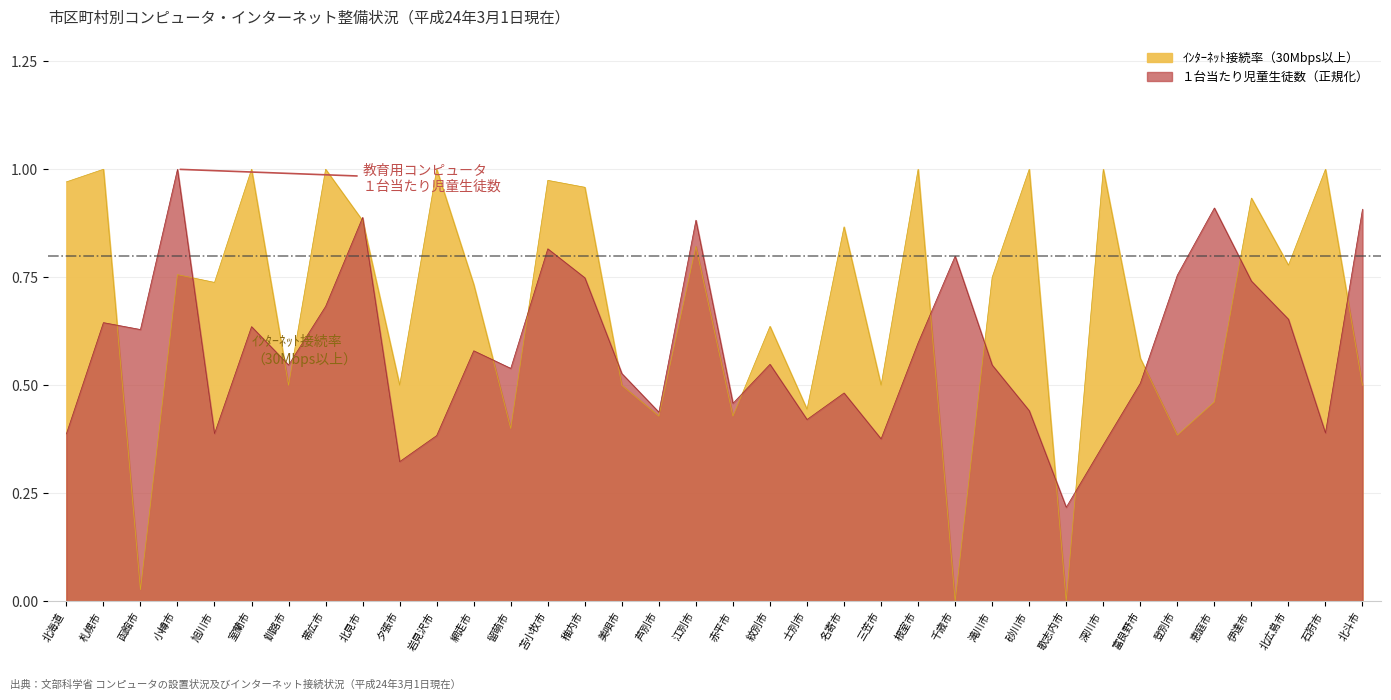

At which category does the chart reach its minimum across all series?

千歳市